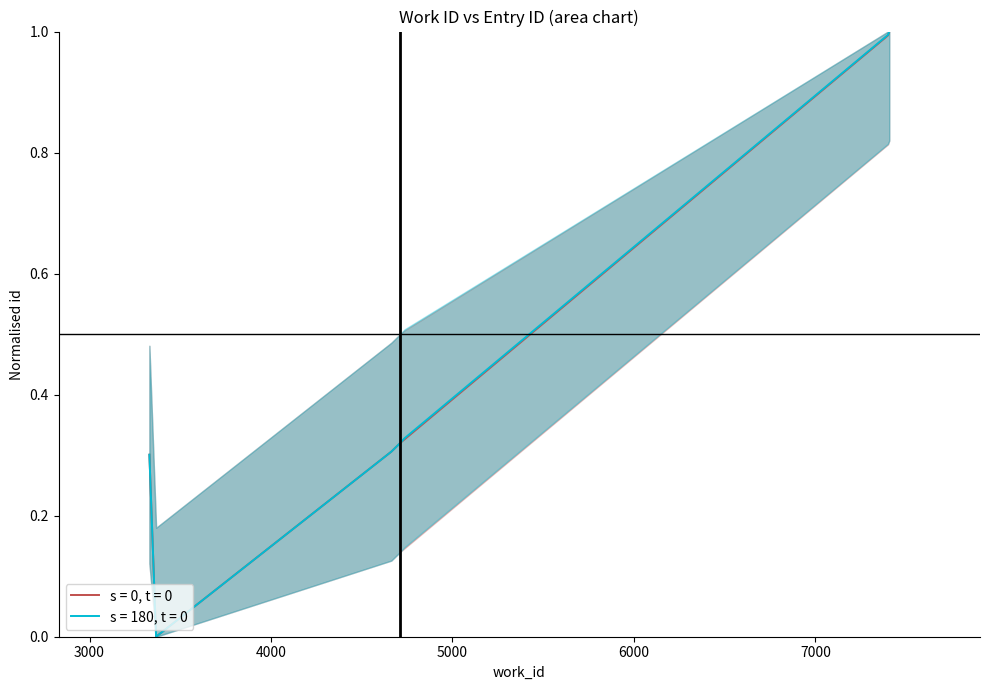

True or false: s = 180, t = 0 has a value of 0.3 at 4713.

True